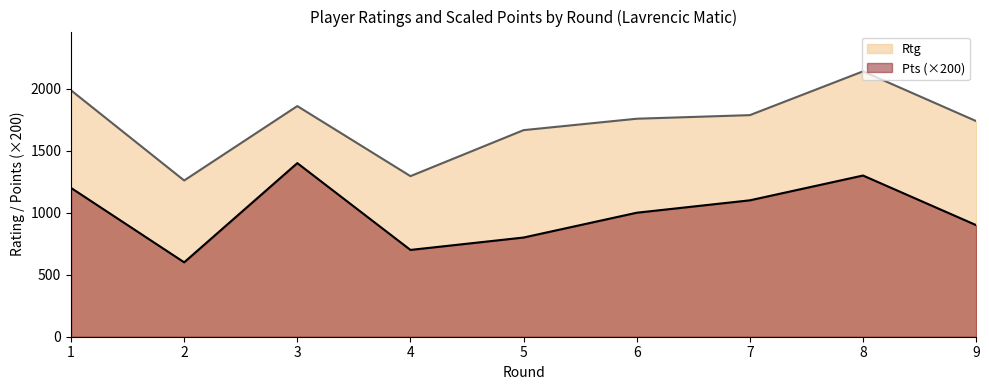

The value of Pts at 3 is 2164. True or false?

False